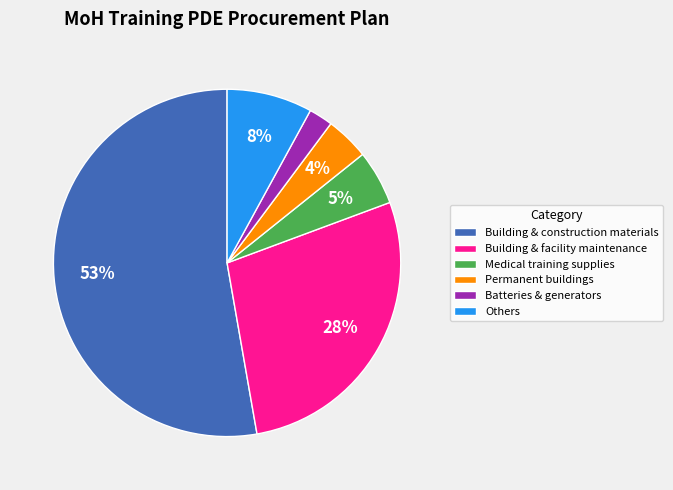

Rank the categories by value from lowest to highest.

Batteries & generators, Permanent buildings, Medical training supplies, Others, Building & facility maintenance, Building & construction materials